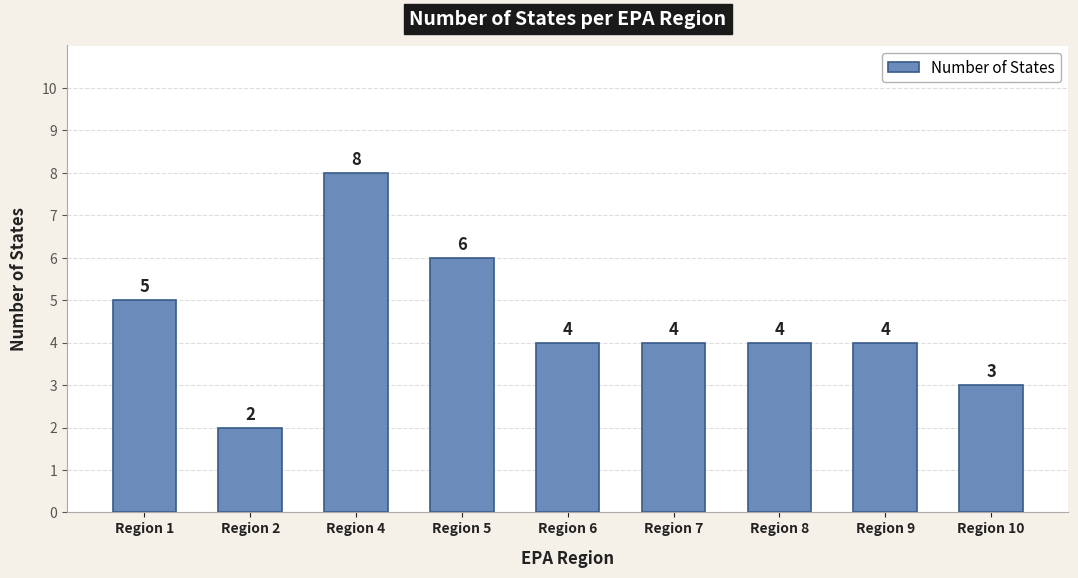

Does the chart contain stacked bars?

No